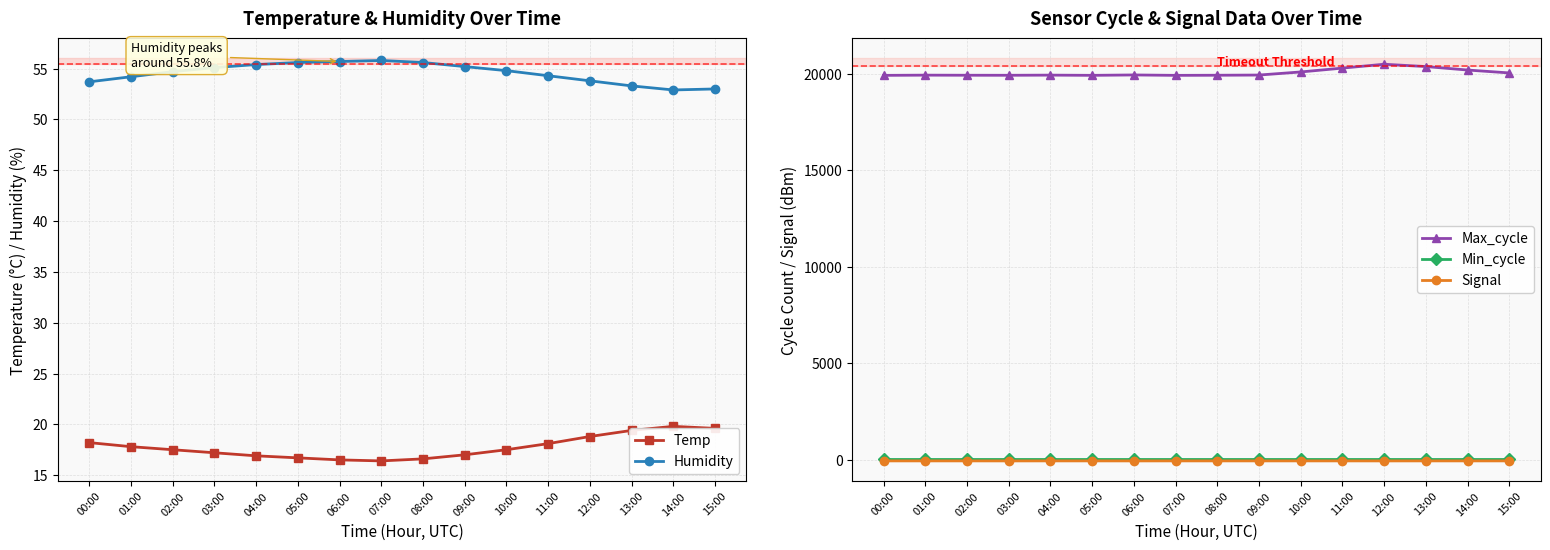

Reading right to left, what are all the values shown in this chart?

Temp: 19.6	19.8	19.4	18.8	18.1	17.5	17.0	16.6	16.4	16.5	16.7	16.9	17.2	17.5	17.8	18.2
Humidity: 53.0	52.9	53.3	53.8	54.3	54.8	55.2	55.6	55.8	55.7	55.6	55.4	55.1	54.7	54.2	53.7
Max_cycle: 20050.0	20200.0	20380.0	20500.0	20300.0	20100.0	19940.0	19930.0	19924.0	19945.0	19925.0	19936.0	19928.0	19930.0	19935.0	19924.0
Min_cycle: 28.0	28.0	28.0	28.0	28.0	28.0	28.0	28.0	28.0	28.0	28.0	28.0	28.0	28.0	28.0	28.0
Signal: -60.0	-60.0	-60.0	-61.0	-60.0	-60.0	-60.0	-60.0	-60.0	-61.0	-60.0	-60.0	-61.0	-60.0	-60.0	-60.0